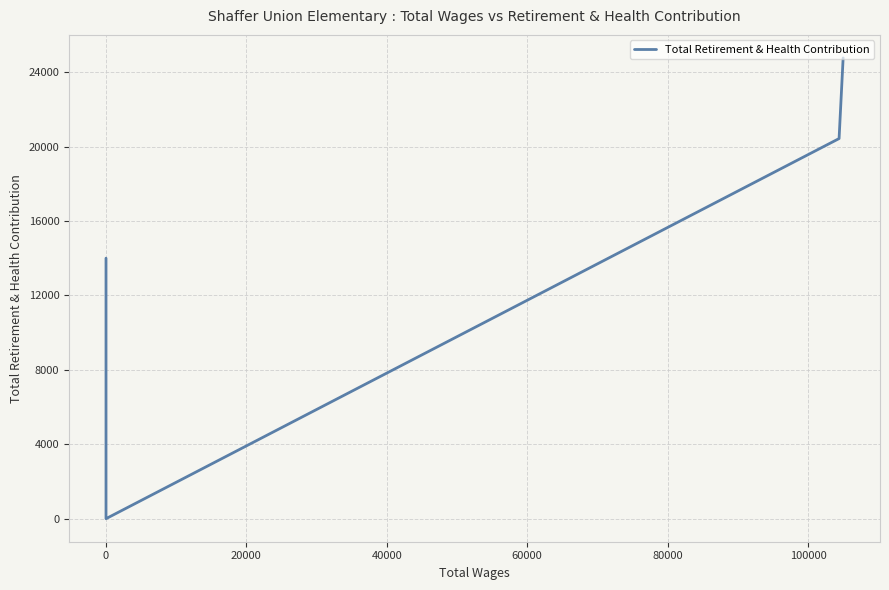

Does the chart display data point markers on the line(s)?

No